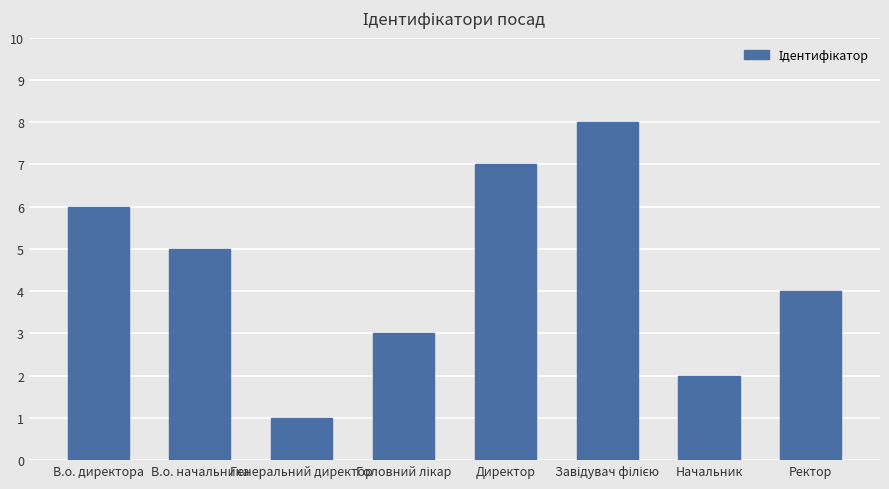

What is the change in value from Директор to Начальник?

-5